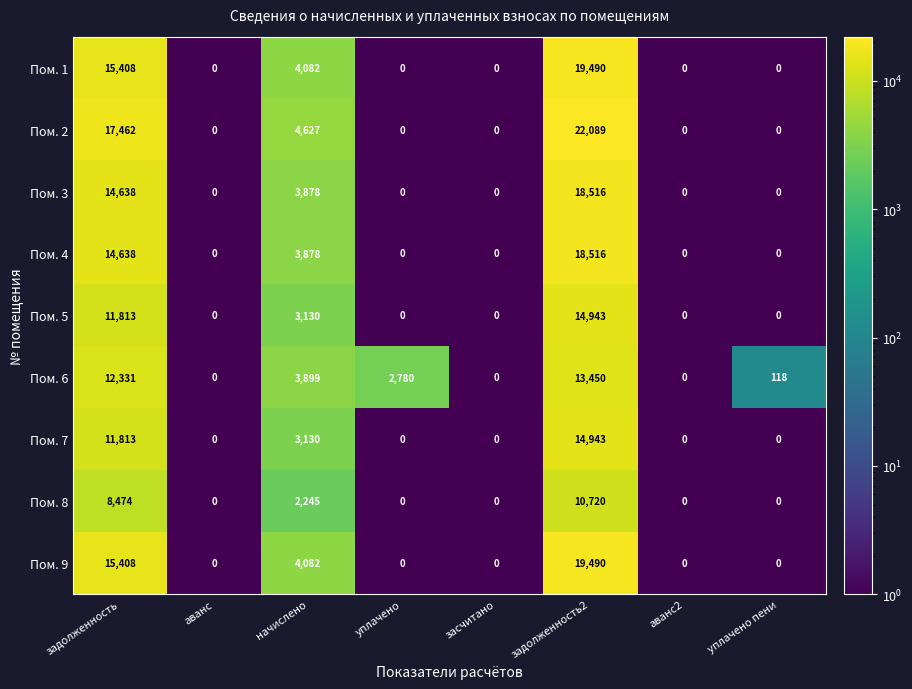

True or false: Пом. 9 has a value of 4082 at начислено.

True